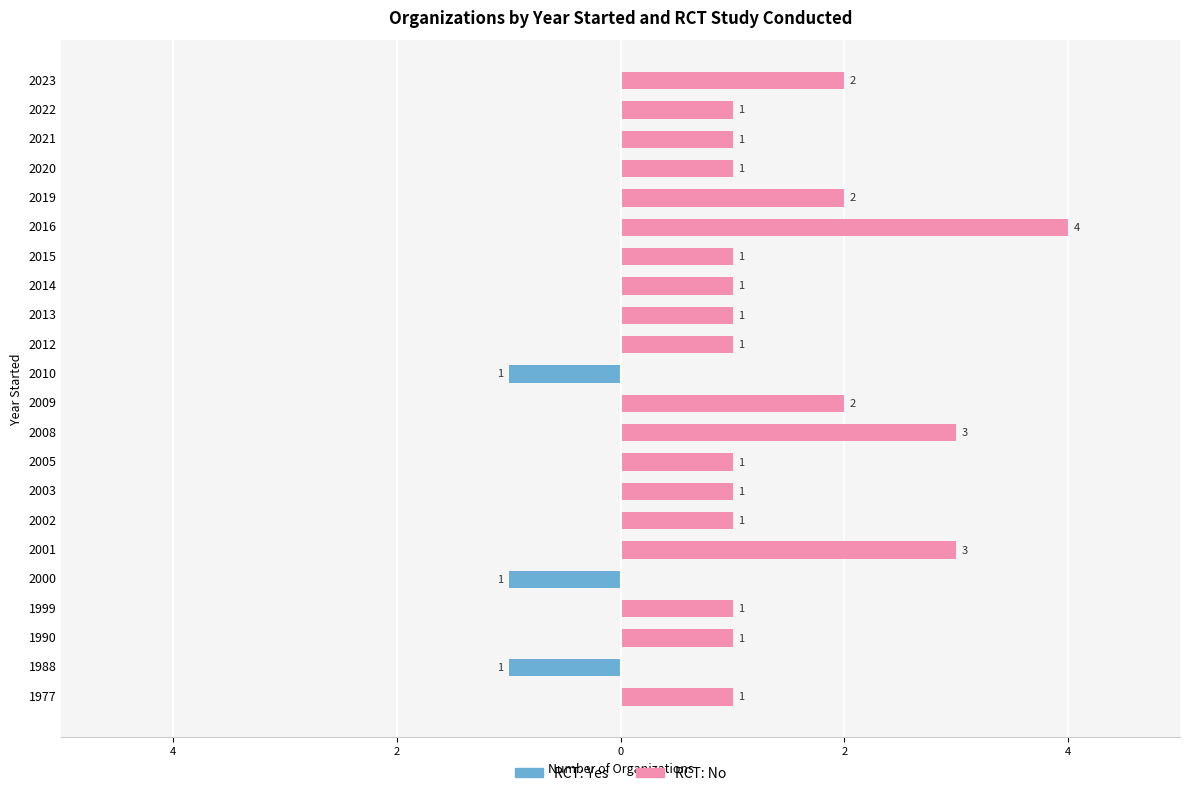

Count the number of data series in this chart.

2